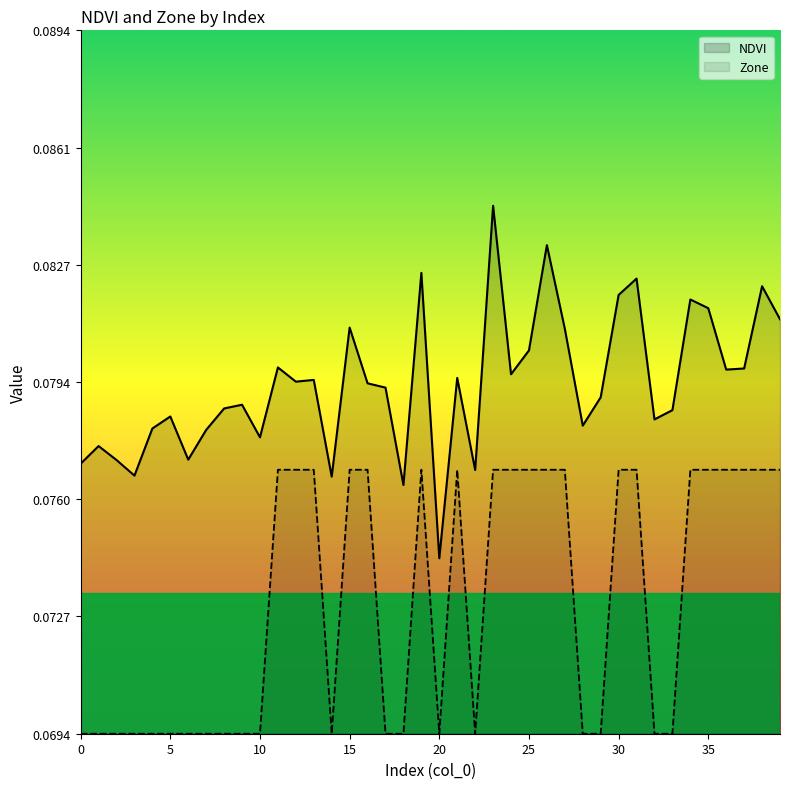

At how many categories does at least one series exceed 0?

40